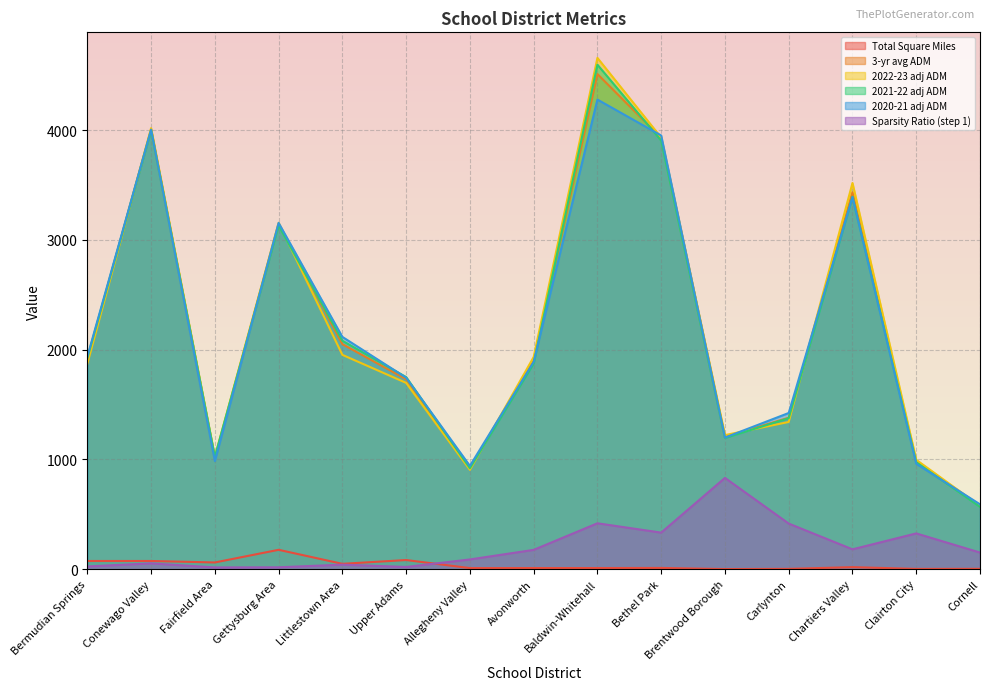

How many values in the Sparsity Ratio (step 1) series are below 151?

7